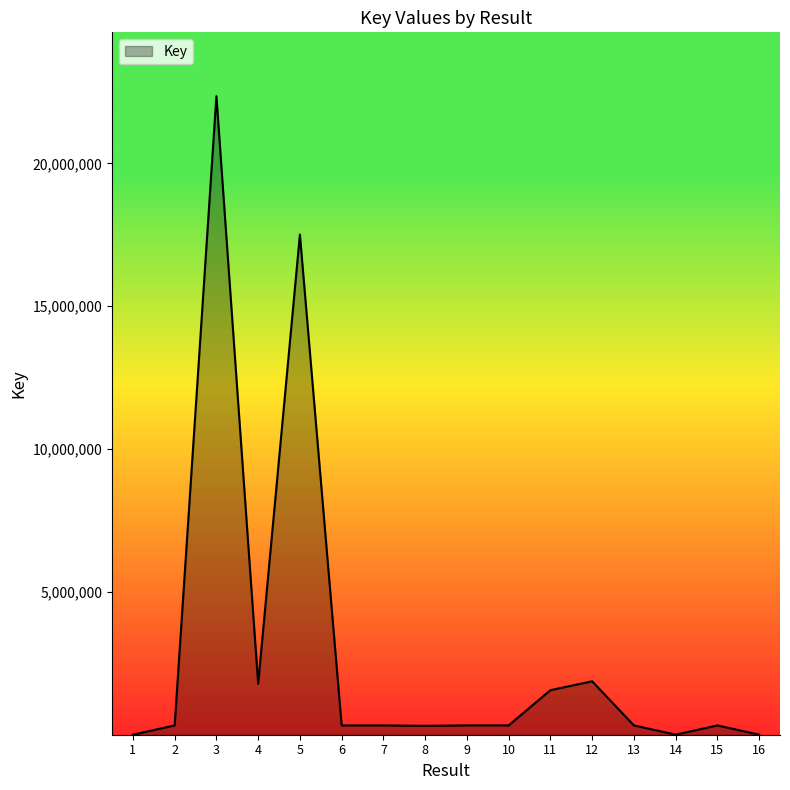

What is the ratio of the value at 11 to the value at 5?

0.1